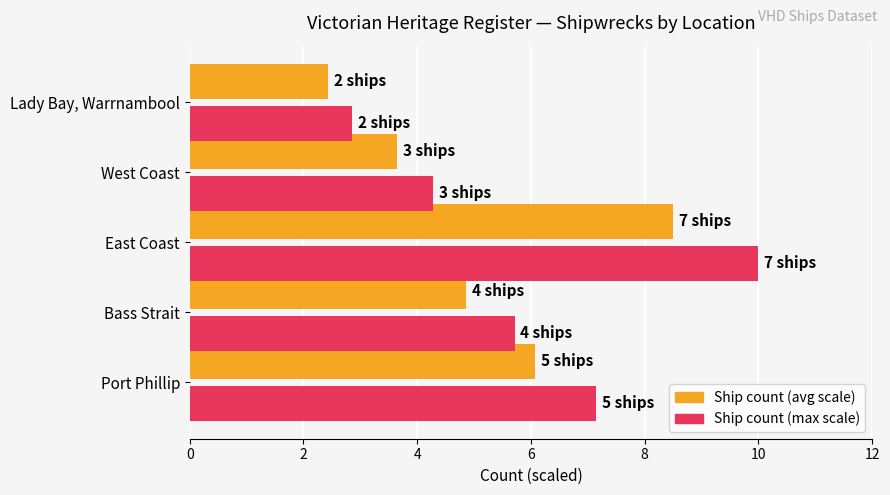

What is the spread (max minus min) of values at Lady Bay, Warrnambool?

0.4